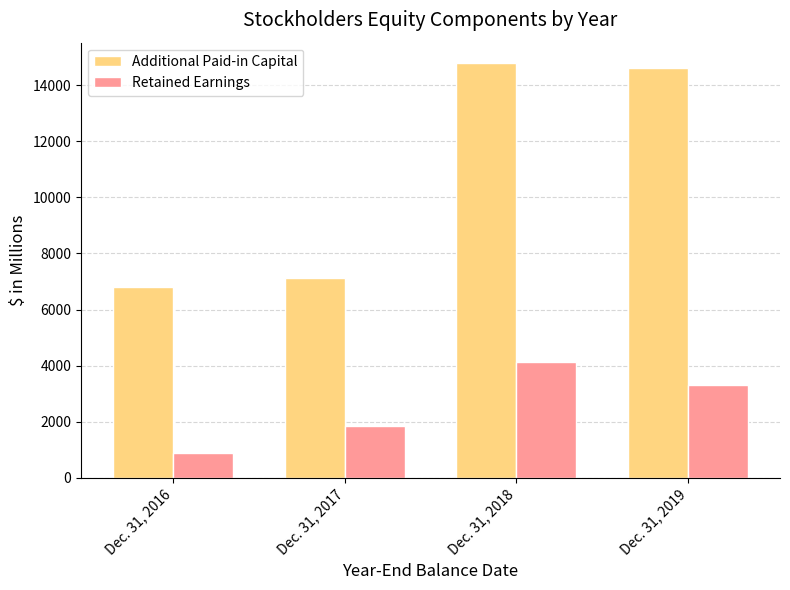

Which series has the largest range (max minus min)?

Additional Paid-in Capital